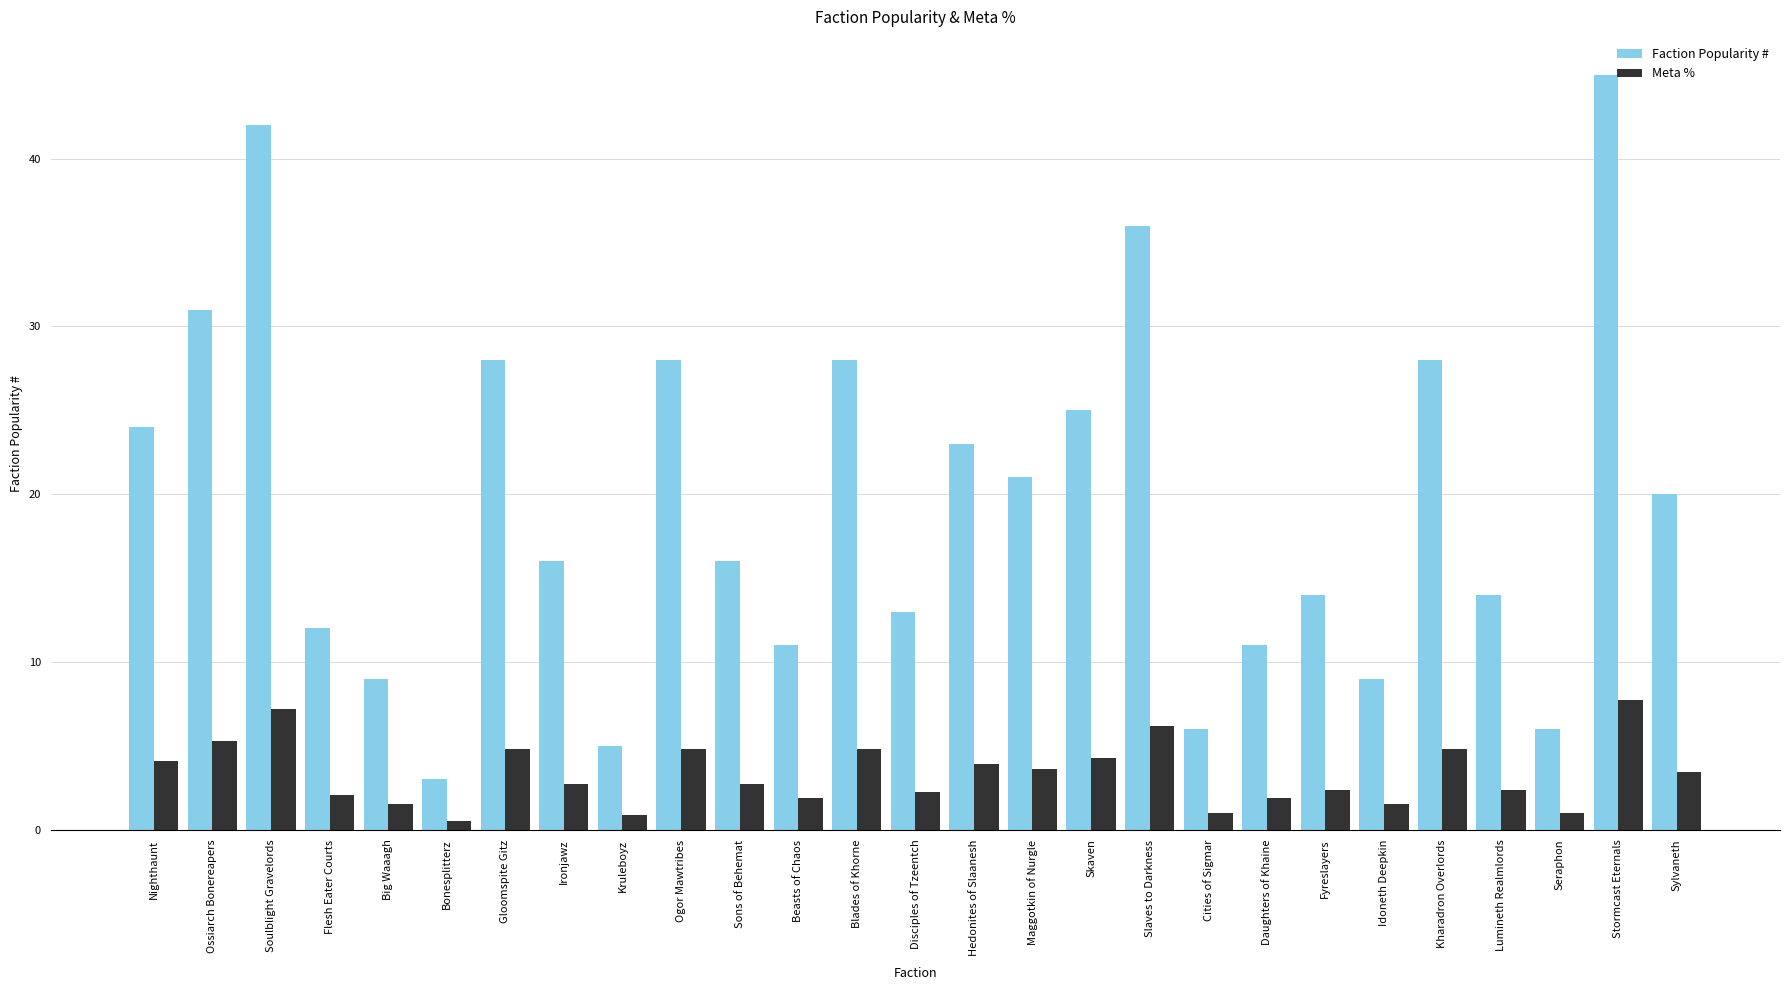

How many bars are there in each group?

2